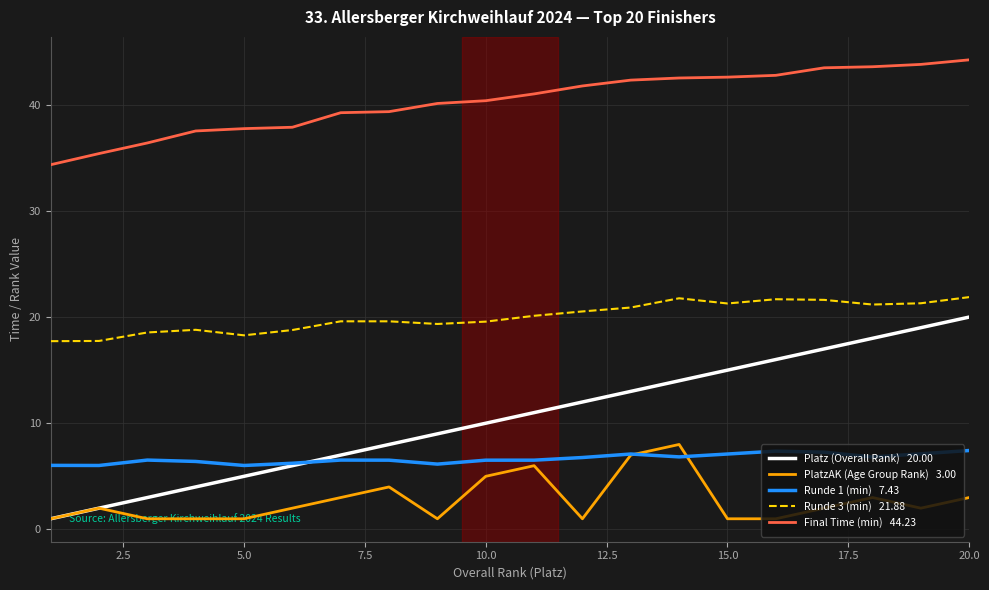

What is the maximum value shown in the chart?

44.2